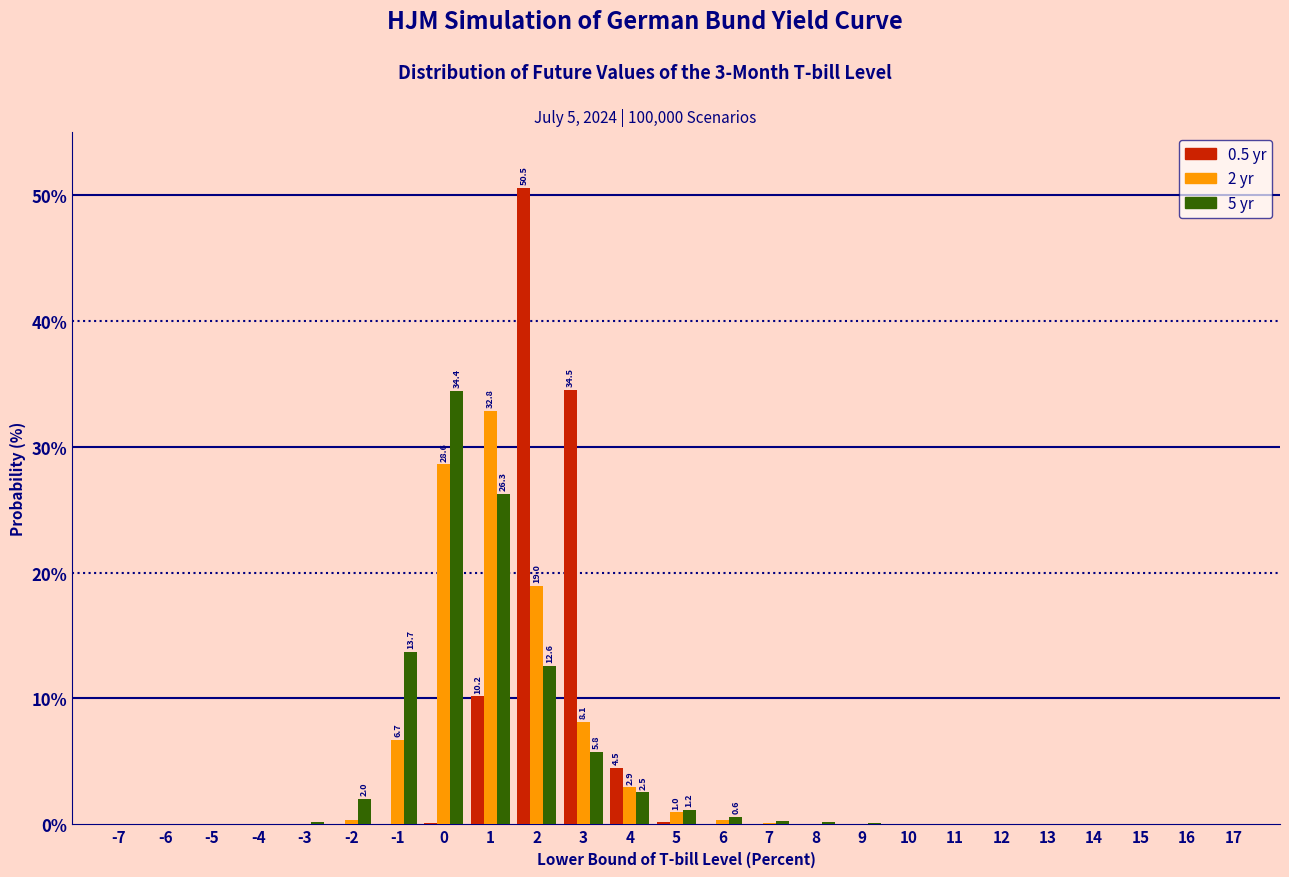

Is it true that 5 yr equals 23.7 at 15?

False